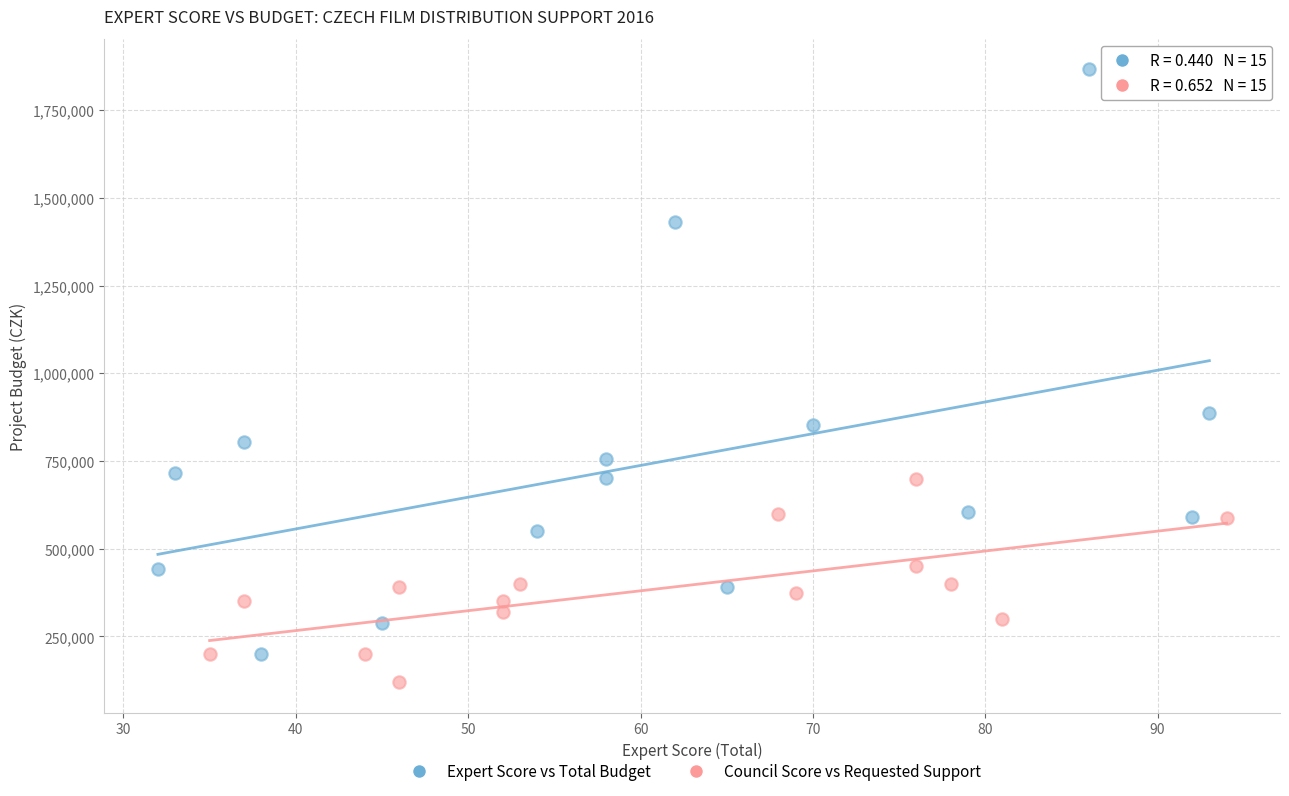

Which series reaches the maximum Y coordinate?

Expert Score vs Total Budget